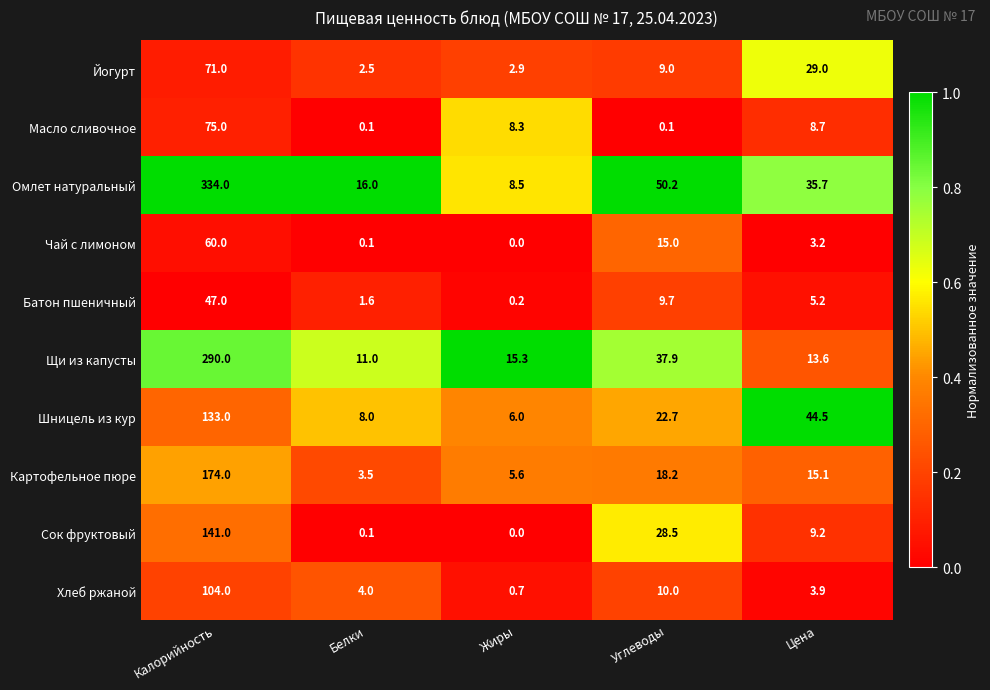

Rank the categories by Омлет натуральный value from highest to lowest.

Калорийность, Углеводы, Цена, Белки, Жиры